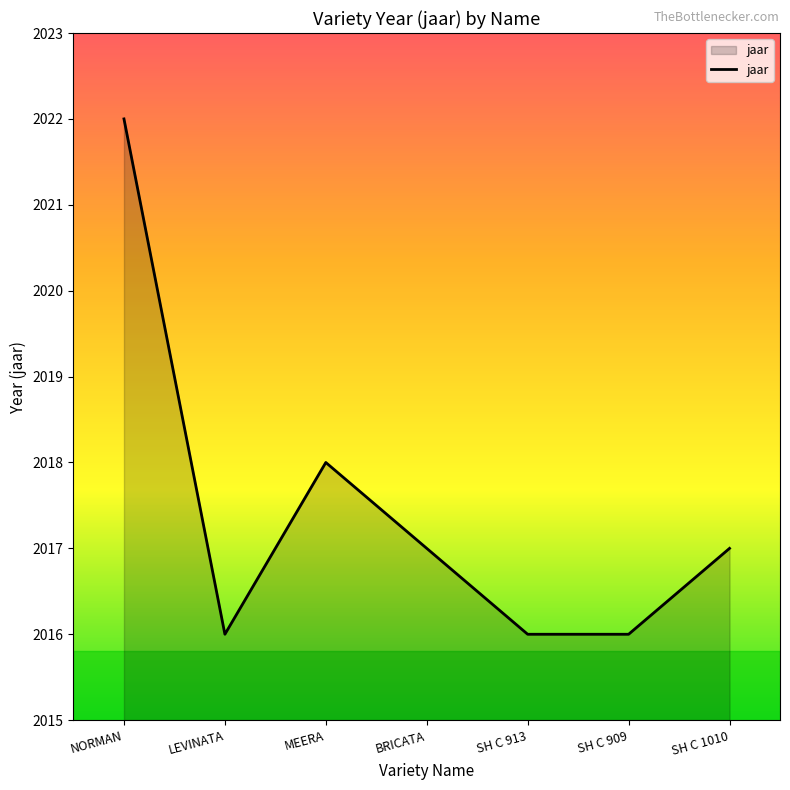

Does the chart have visible grid lines?

No